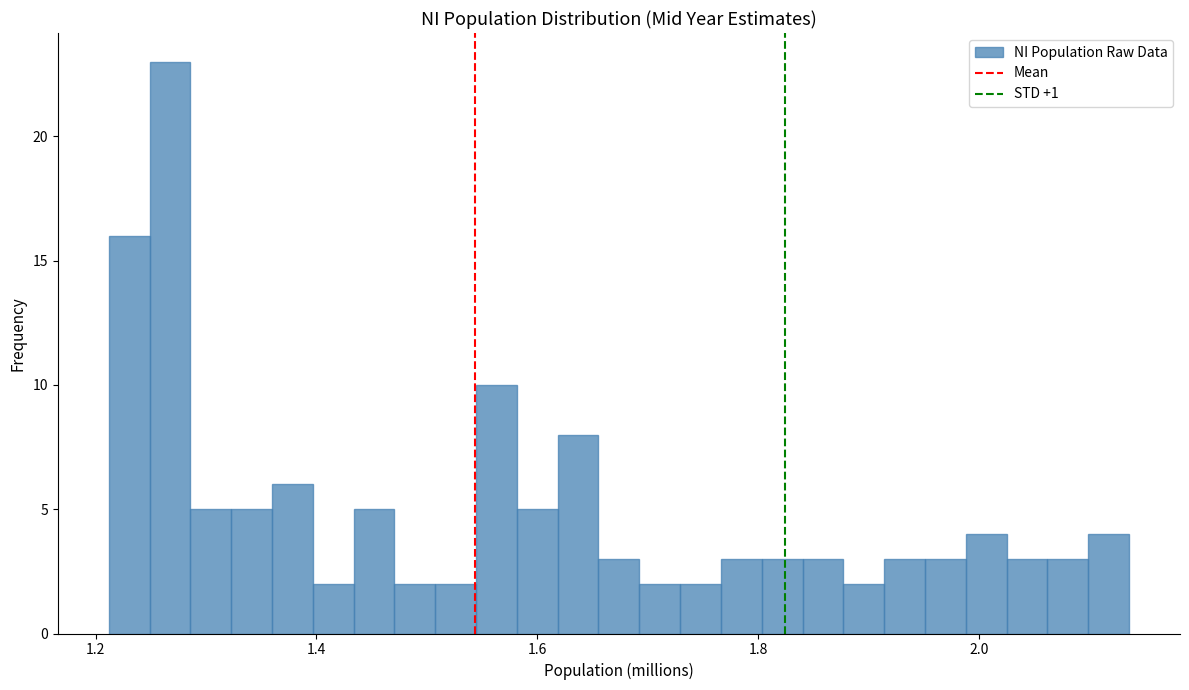

Read against the x-axis, roughly where is the centre of the tallest bar?

1.26